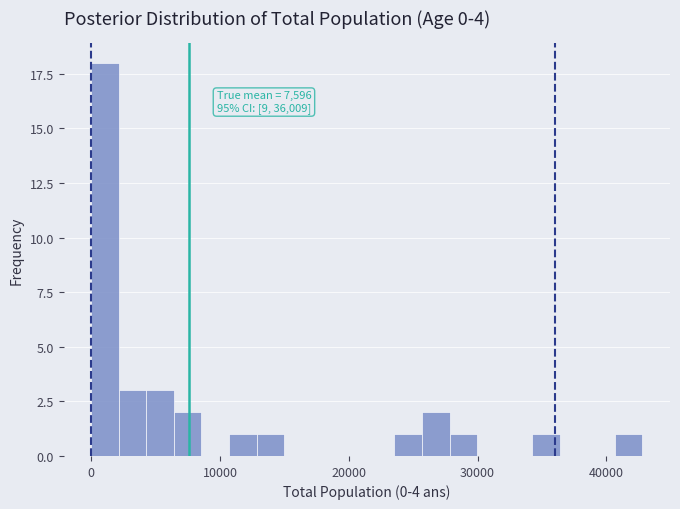

Read against the x-axis, roughly where is the centre of the tallest bar?

1000